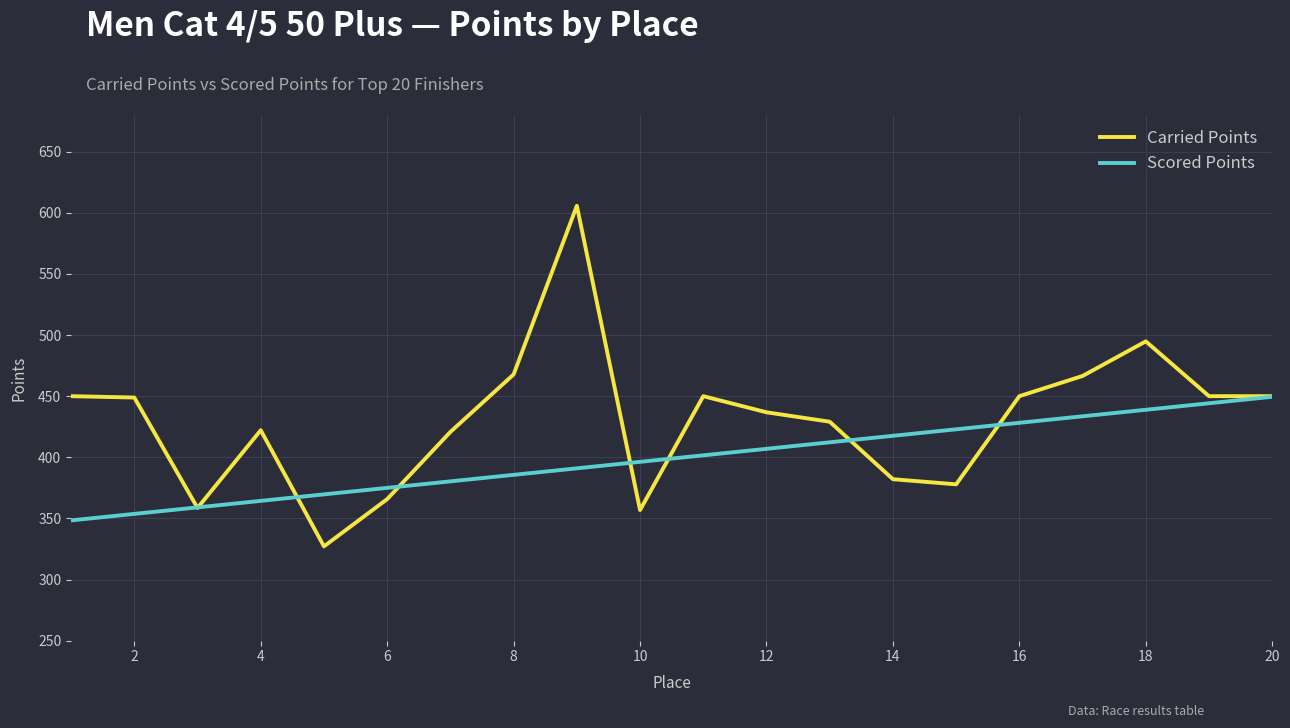

What is the smallest value displayed?

327.1